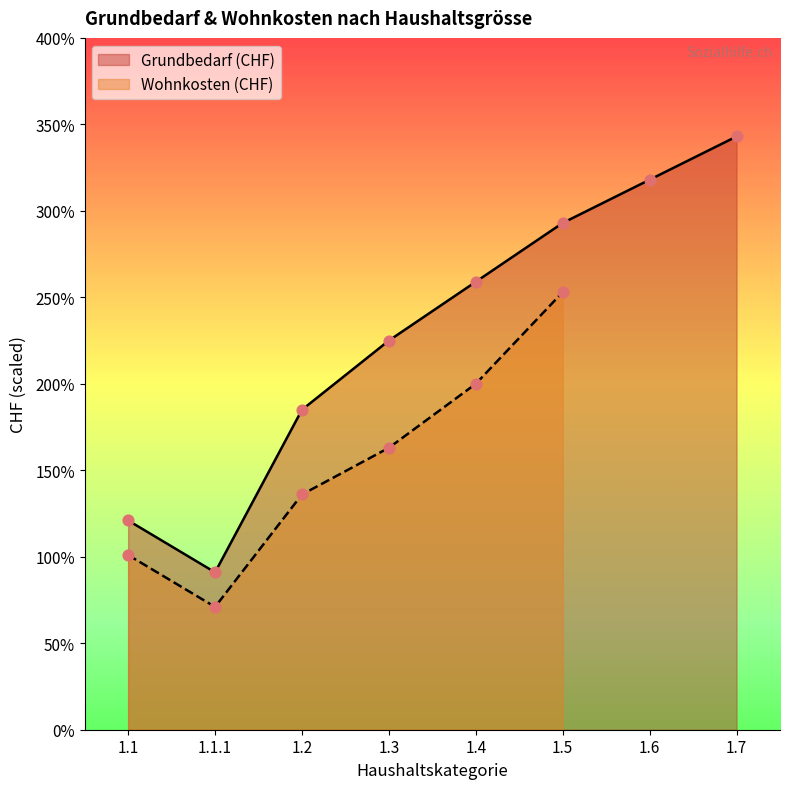

Which has a higher value, 1.3 or 1.1.1?

1.3